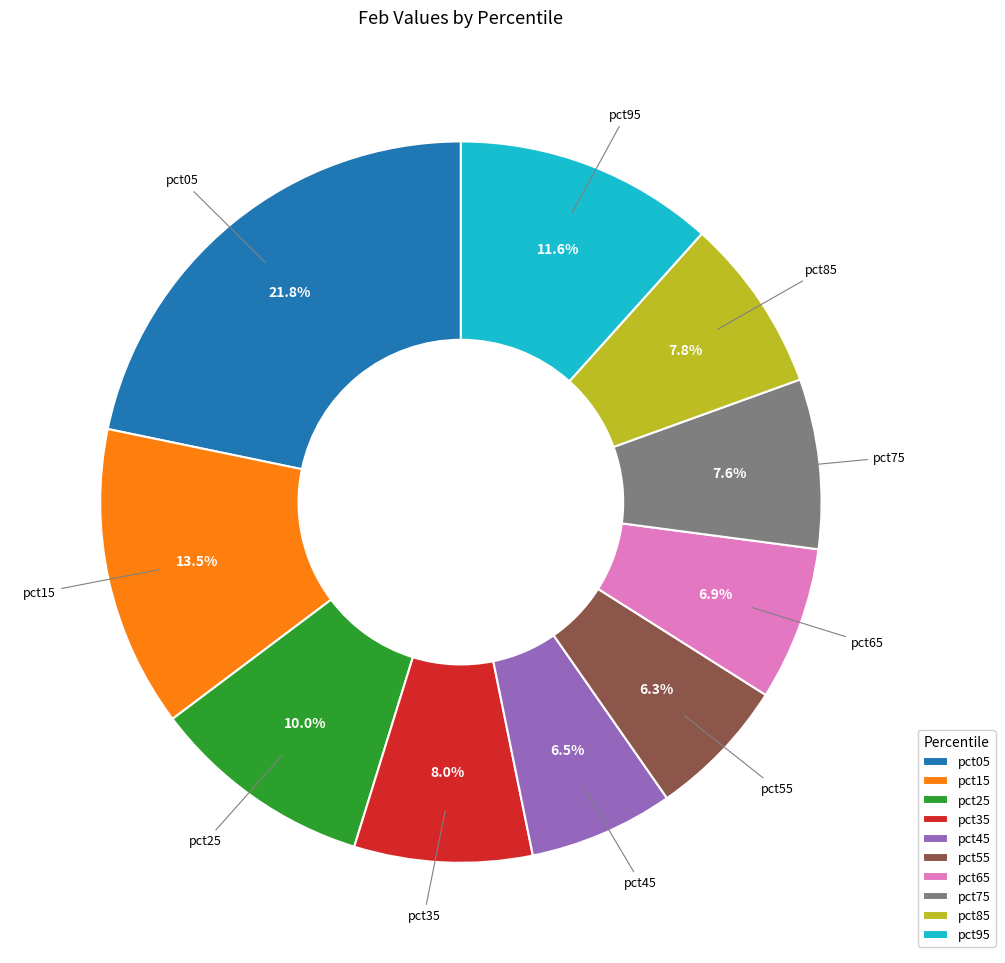

Is there a majority slice in this chart?

No